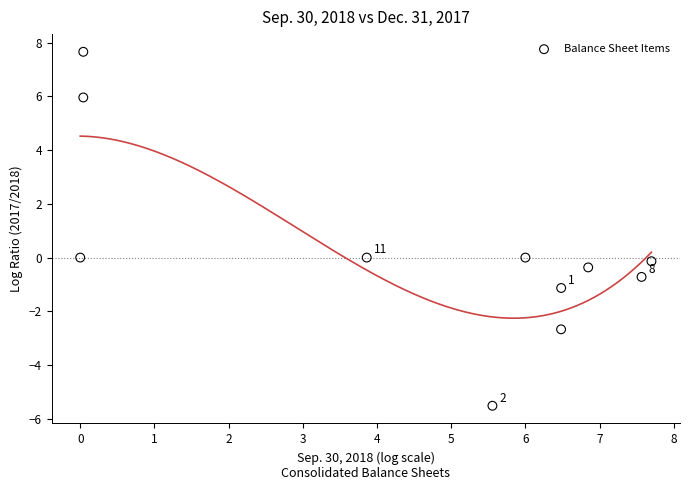

What is the average X value?

4.6